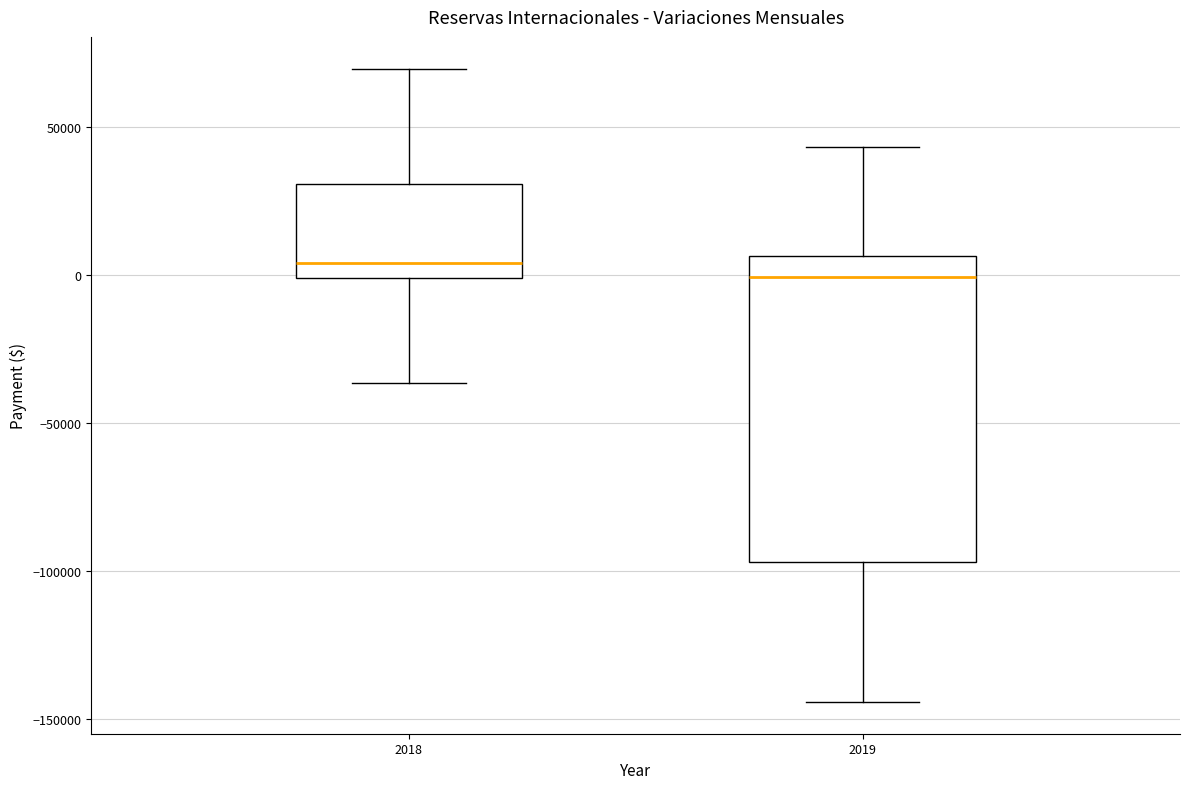

Where is the upper edge of the box at x = 2019 on the y-axis? The values are not printed on the chart, so give them approximately, as read against the axis.

5000